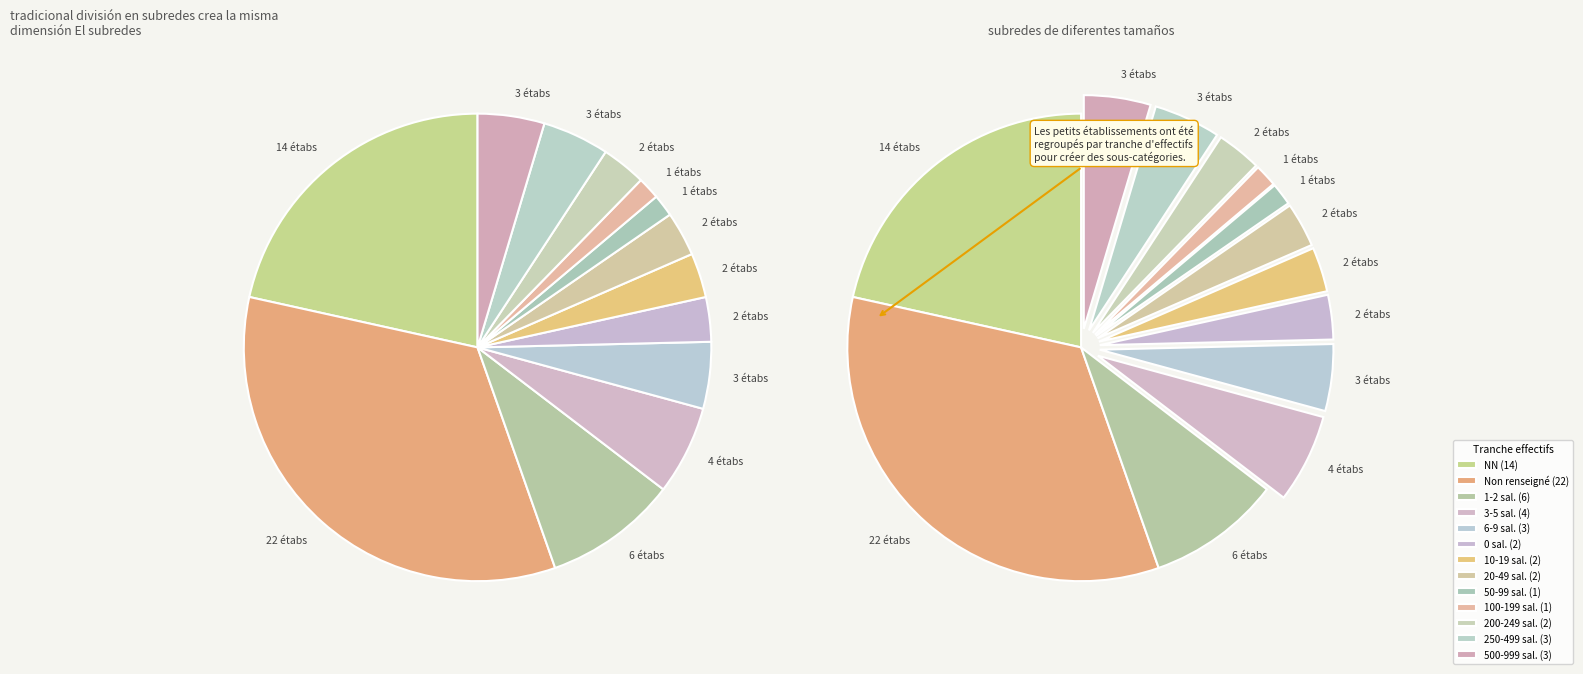

Is there a majority slice in this chart?

No